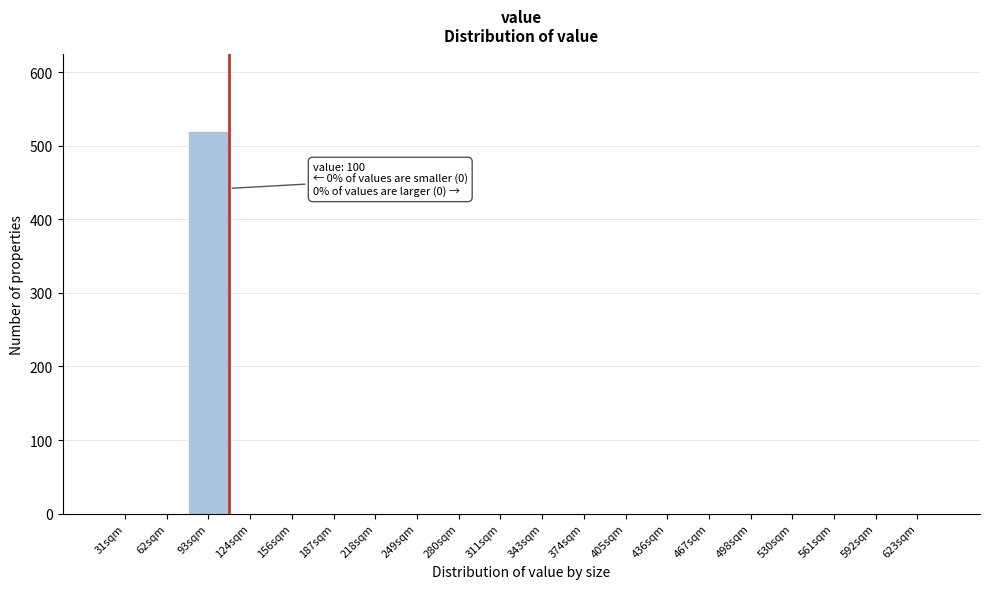

Reading left to right, list all the values displayed in this chart.

31sqm=0	62sqm=0	93sqm=520	124sqm=0	156sqm=0	187sqm=0	218sqm=0	249sqm=0	280sqm=0	311sqm=0	343sqm=0	374sqm=0	405sqm=0	436sqm=0	467sqm=0	498sqm=0	530sqm=0	561sqm=0	592sqm=0	623sqm=0